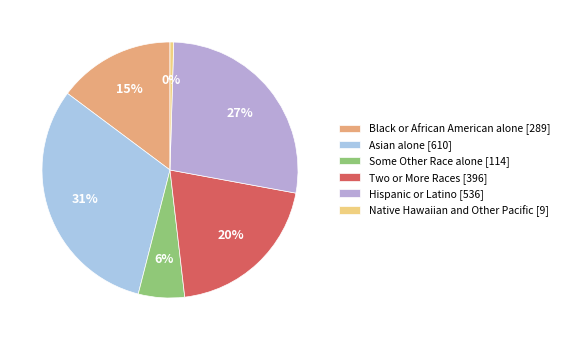

Rank the categories by value from highest to lowest.

Asian alone, Hispanic or Latino, Two or More Races, Black or African American alone, Some Other Race alone, Native Hawaiian and Other Pacific